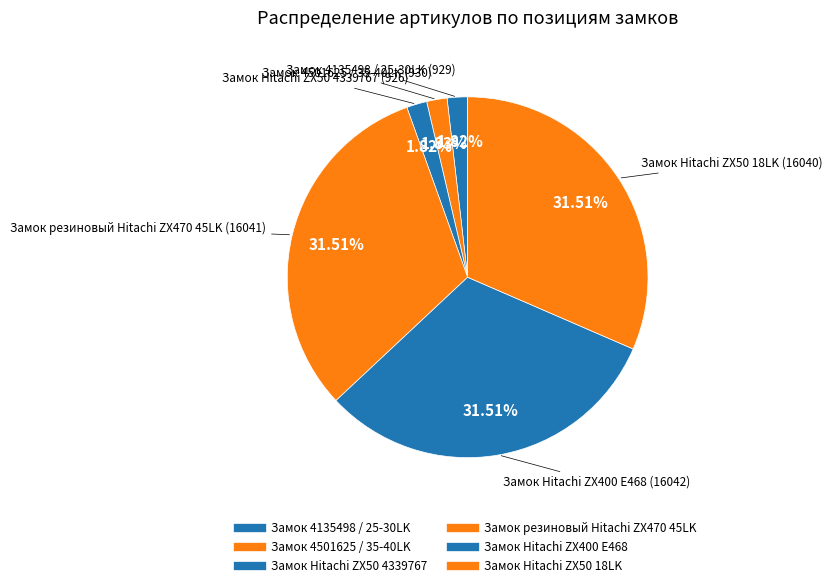

Which slice is the smallest?

Замок Hitachi ZX50 4339767